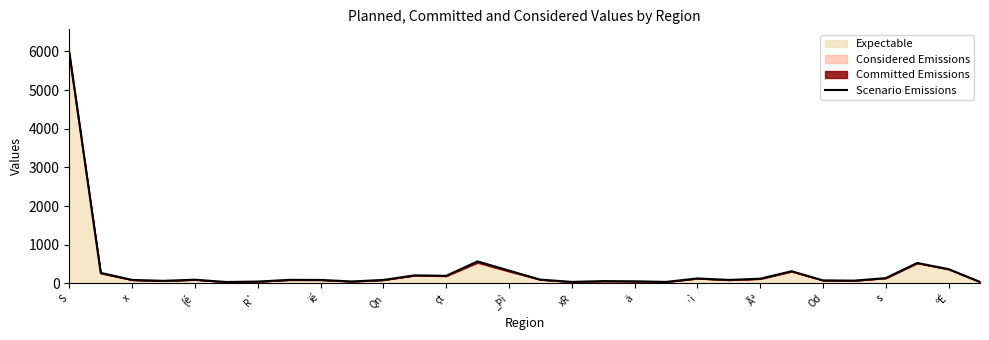

Rank the categories by value from lowest to highest.

Qn, 19, 16, 29, çt, ä, 18, 17, R`, 25, 24, {é, xR, ·ì, 21, _Þì, ïé, 15, 22, 20, 26, Od, Ãª, x, 23, ºÉ, 28, 27, s, S